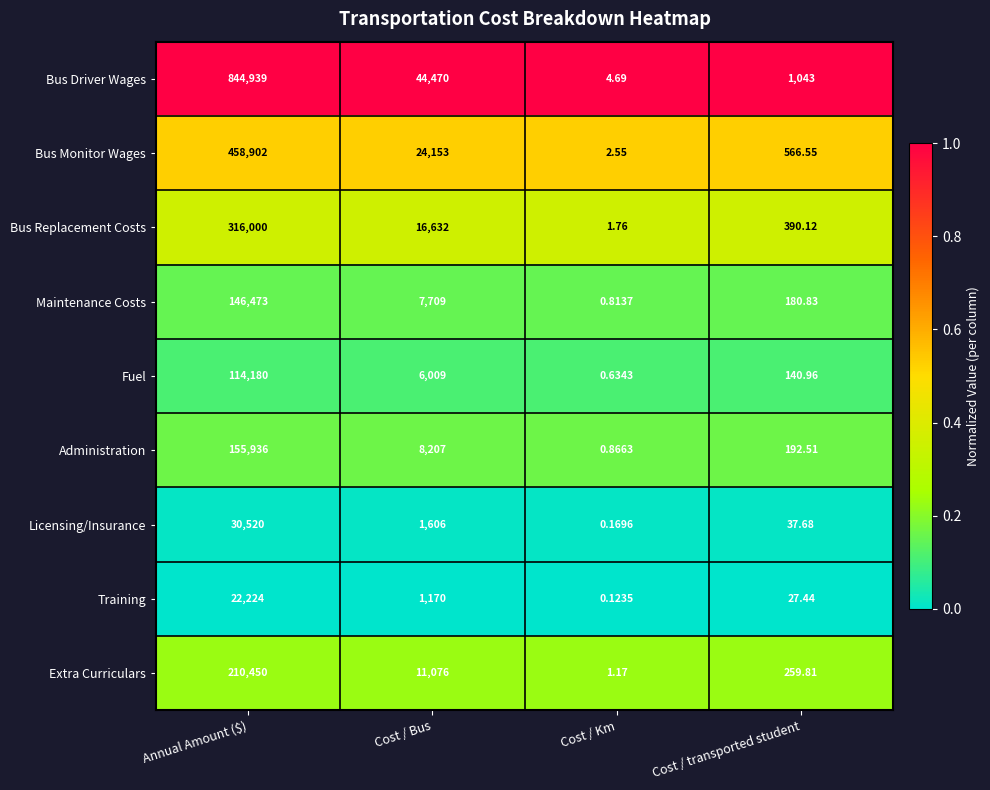

Which series has the largest total across all categories?

Bus Driver Wages